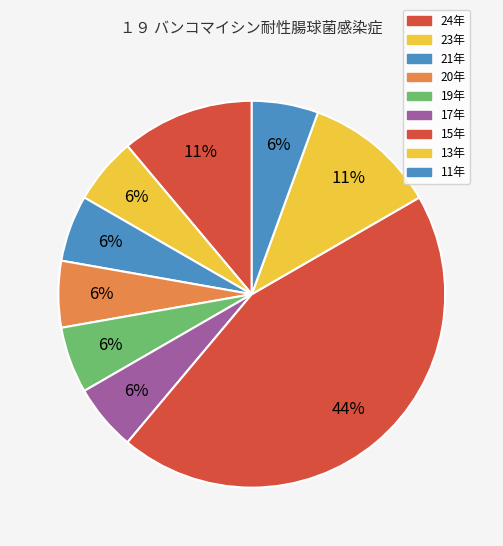

Is there a majority slice in this chart?

No